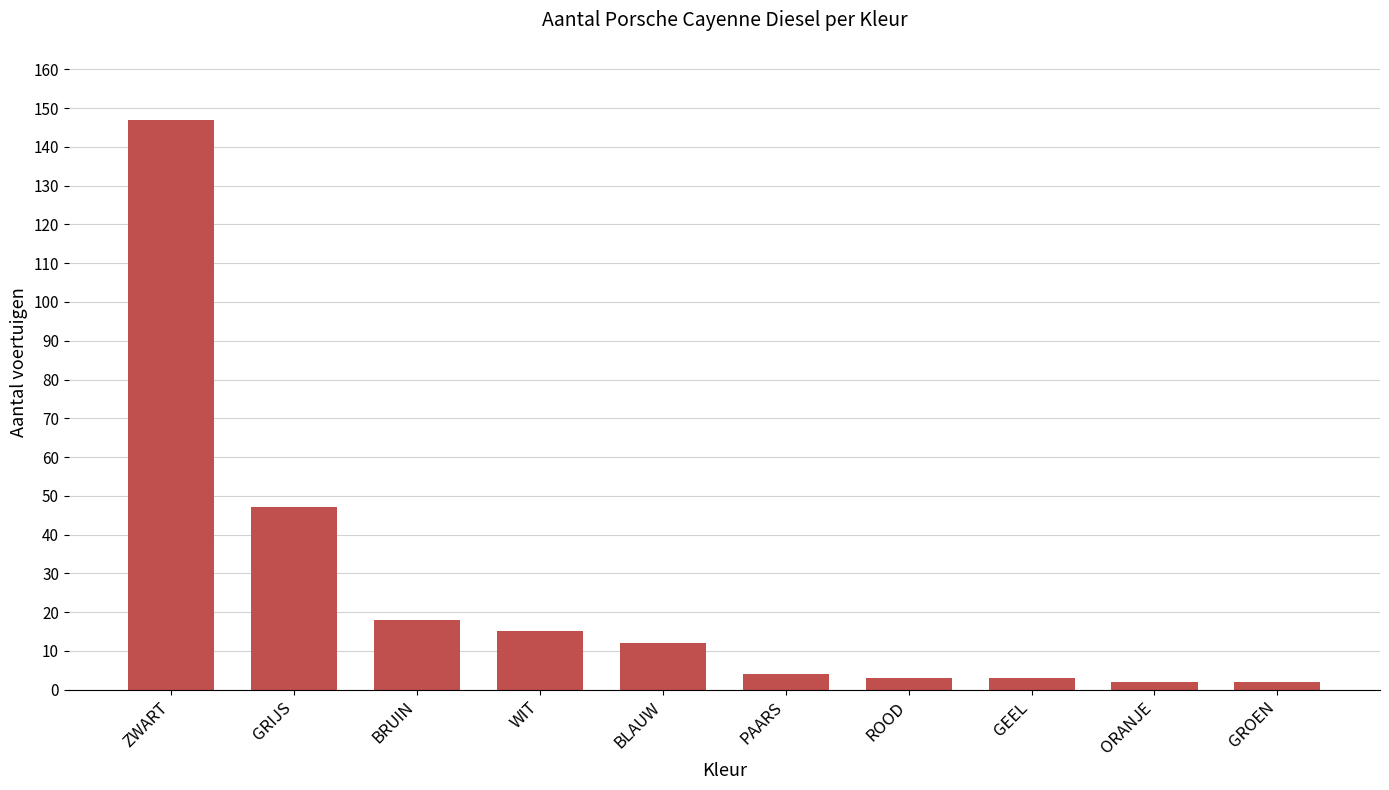

What is the difference between the maximum and minimum values?

145